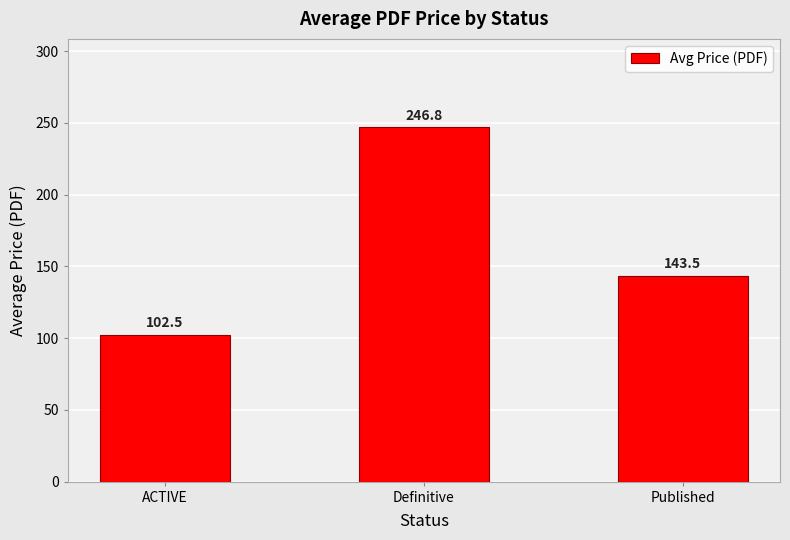

Between ACTIVE and Definitive, which is larger?

Definitive